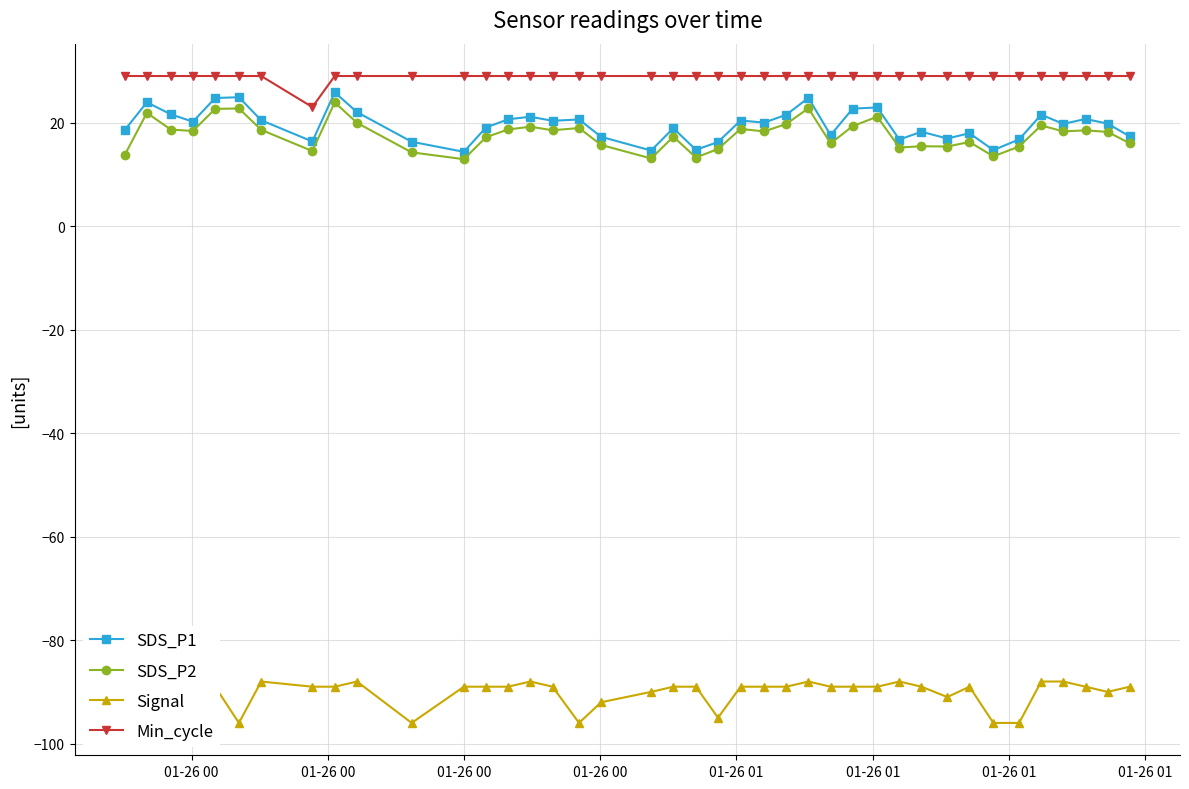

How many values in the SDS_P1 series are below 20?

20